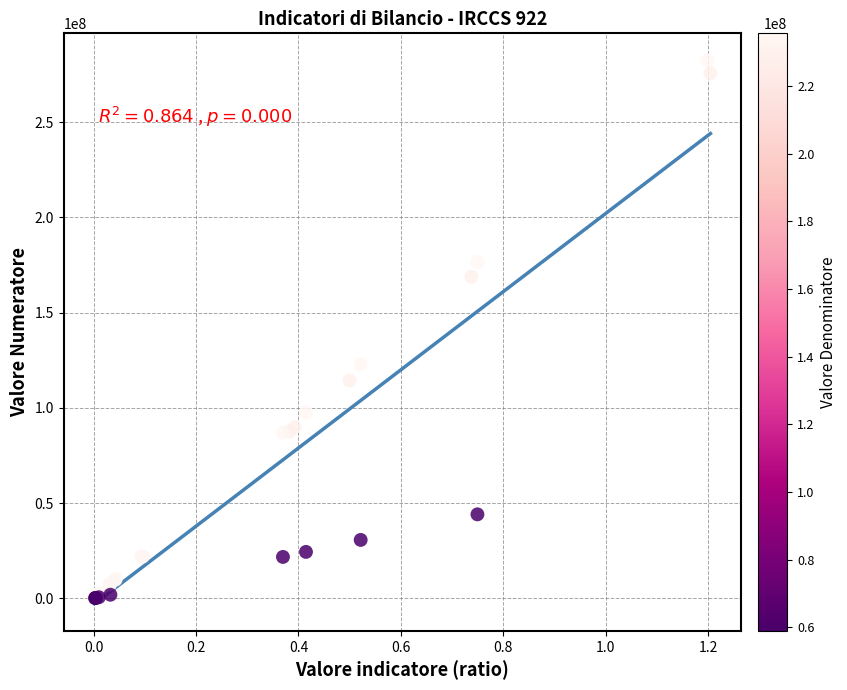

What Y value in the scatter plot is closest to 141258858?

122827823